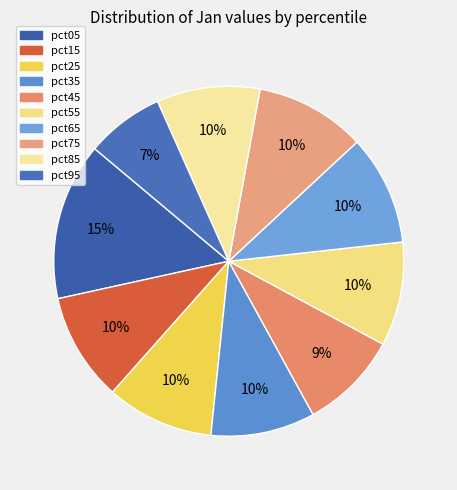

What percentage is the pct55 slice, to the nearest percent?

10%